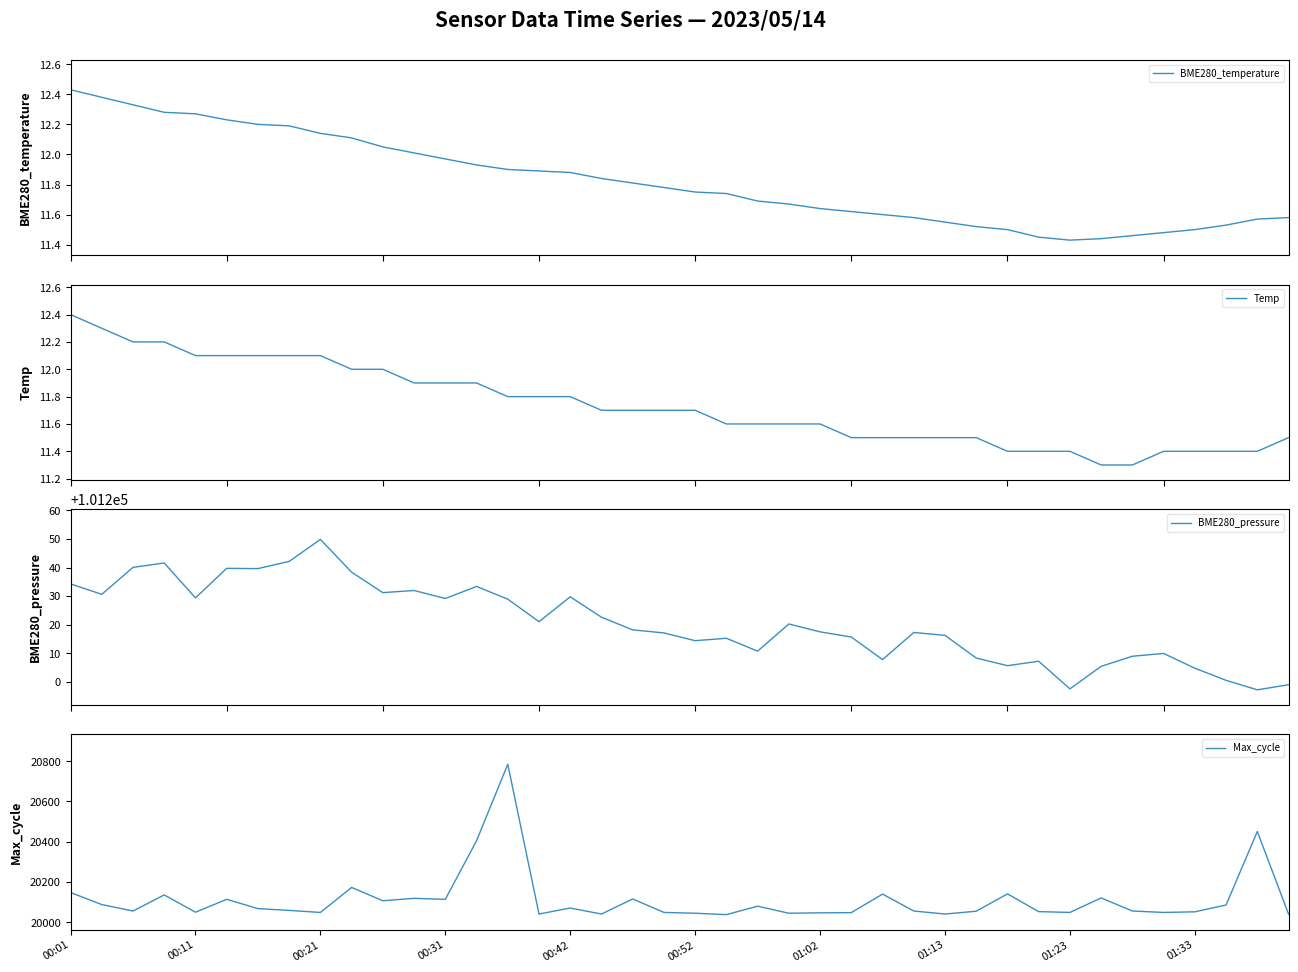

What is the difference between the maximum and minimum values in the BME280_temperature series?

1.0